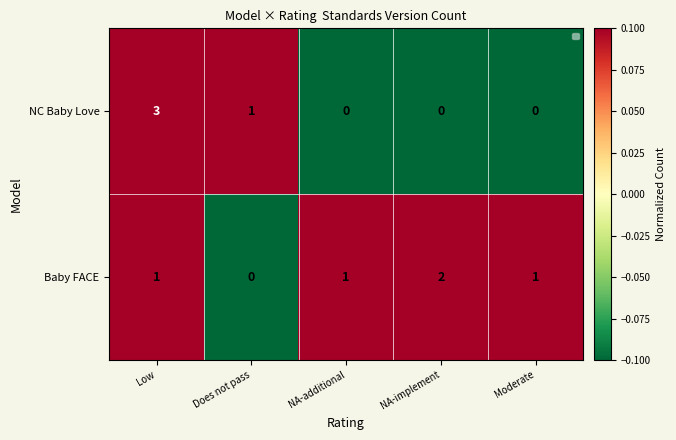

Rank the series by their average value, from lowest to highest.

NC Baby Love, Baby FACE